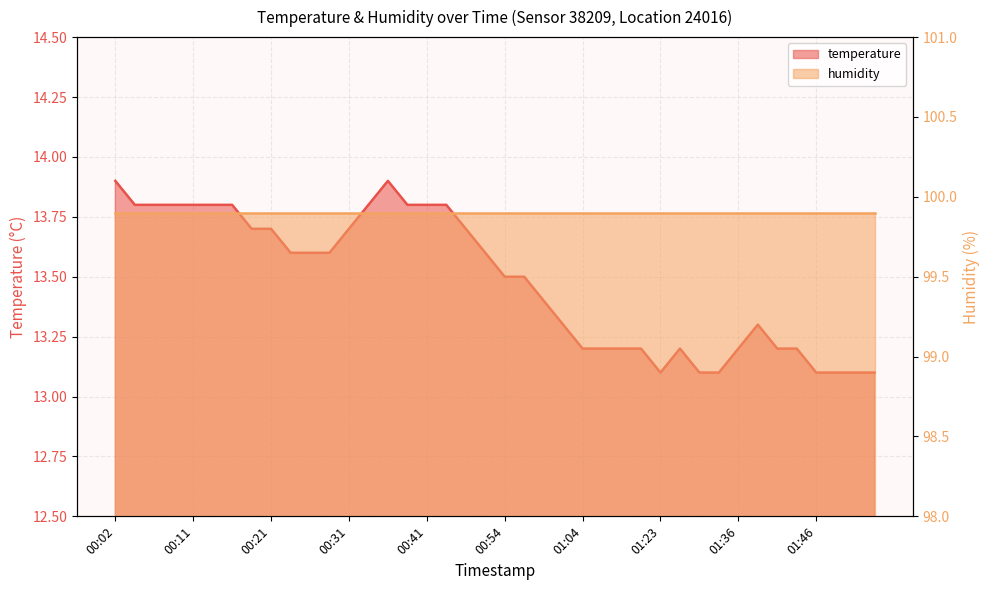

At which label is the value closest to 13?

01:23